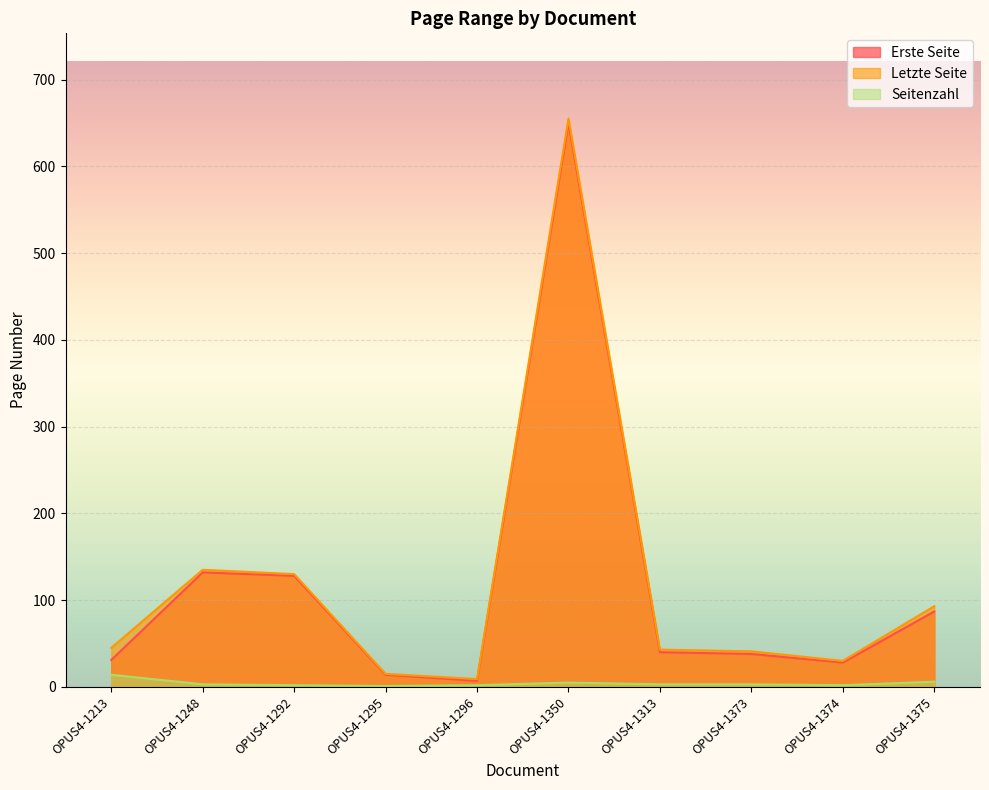

In Letzte Seite, how many points are lower than both neighbors (excluding endpoints)?

2